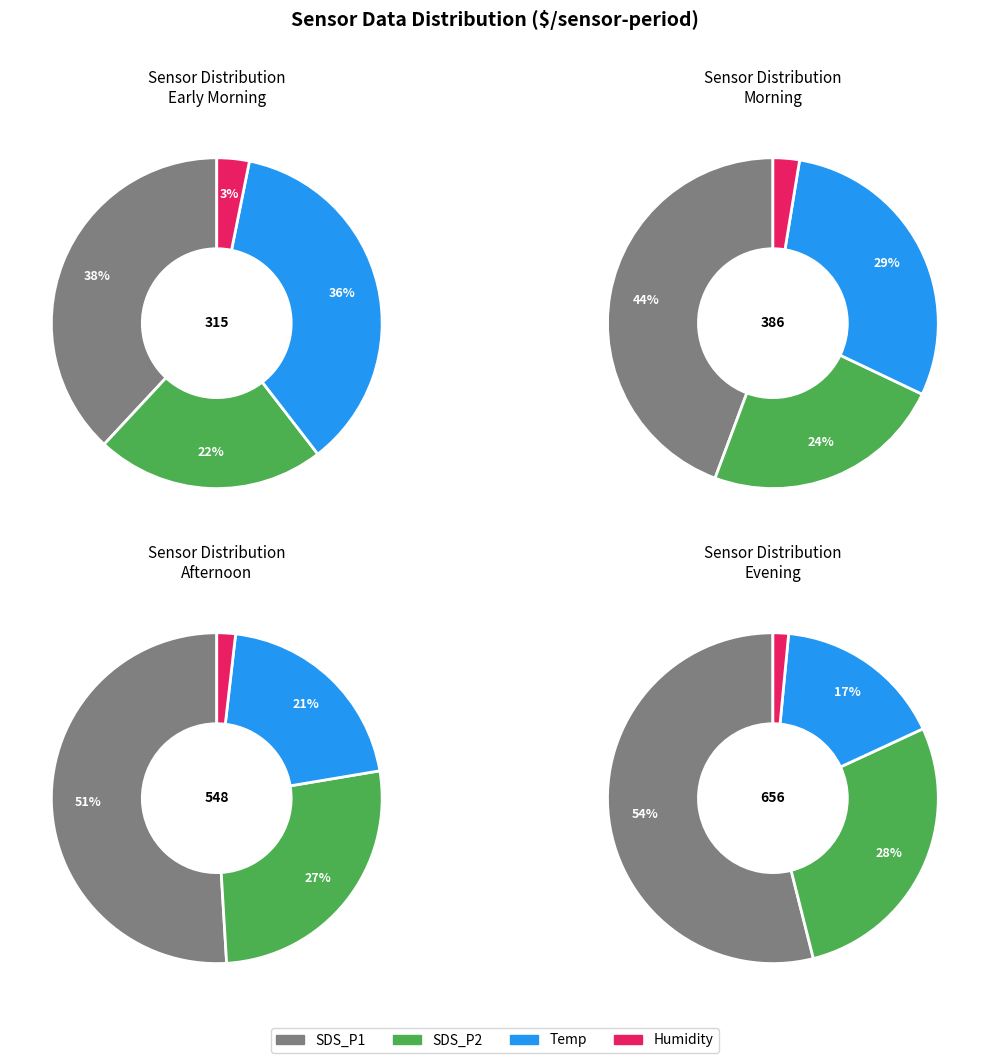

Does 15 represent more than half of the total?

No